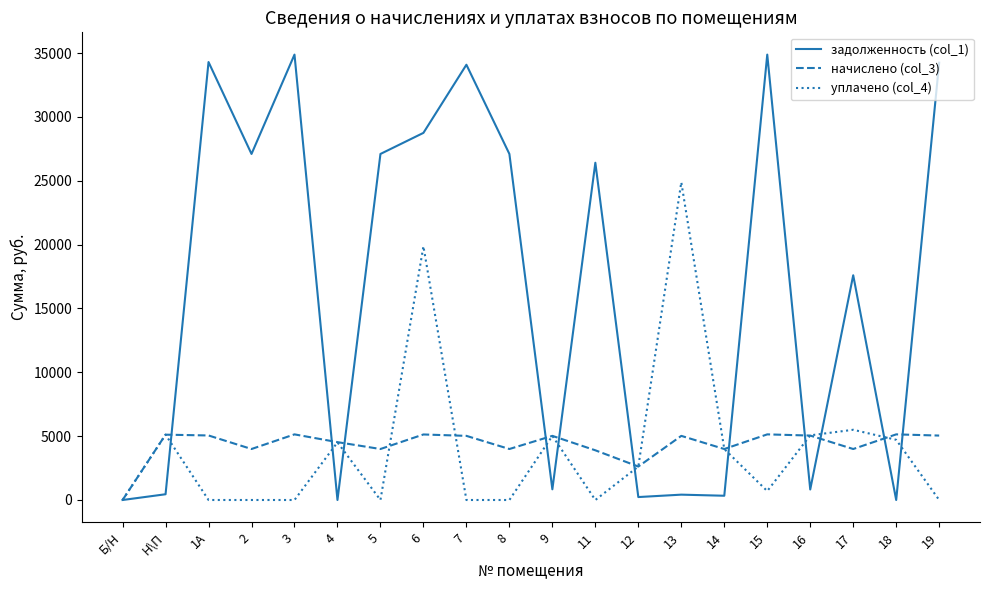

Is it true that начислено (col_3) equals 7110.9 at 8?

False